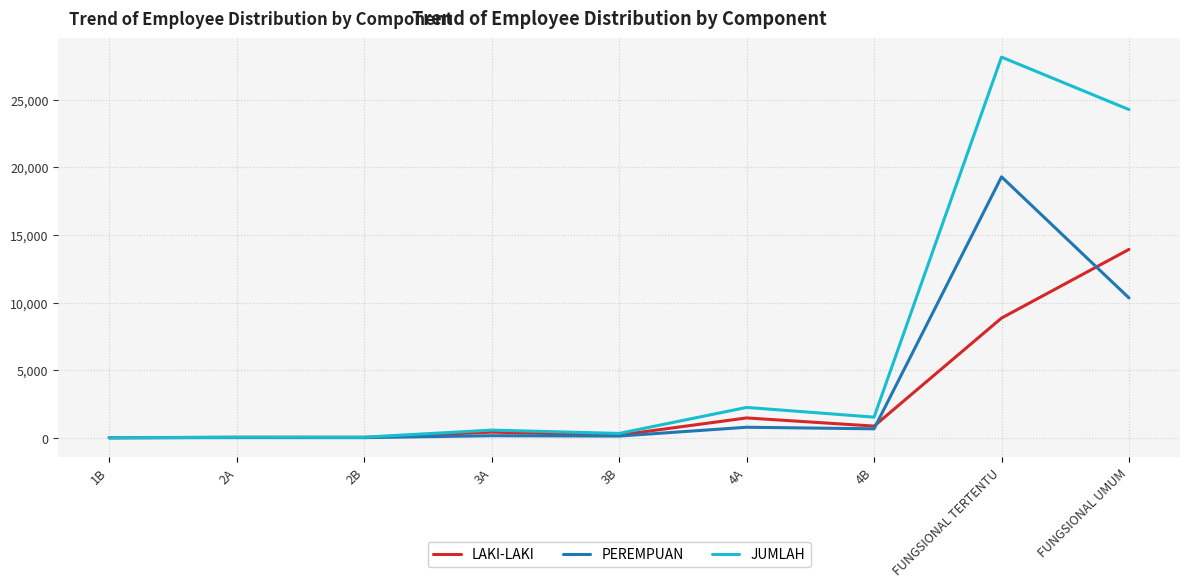

At which label is PEREMPUAN closest to 9646?

FUNGSIONAL UMUM